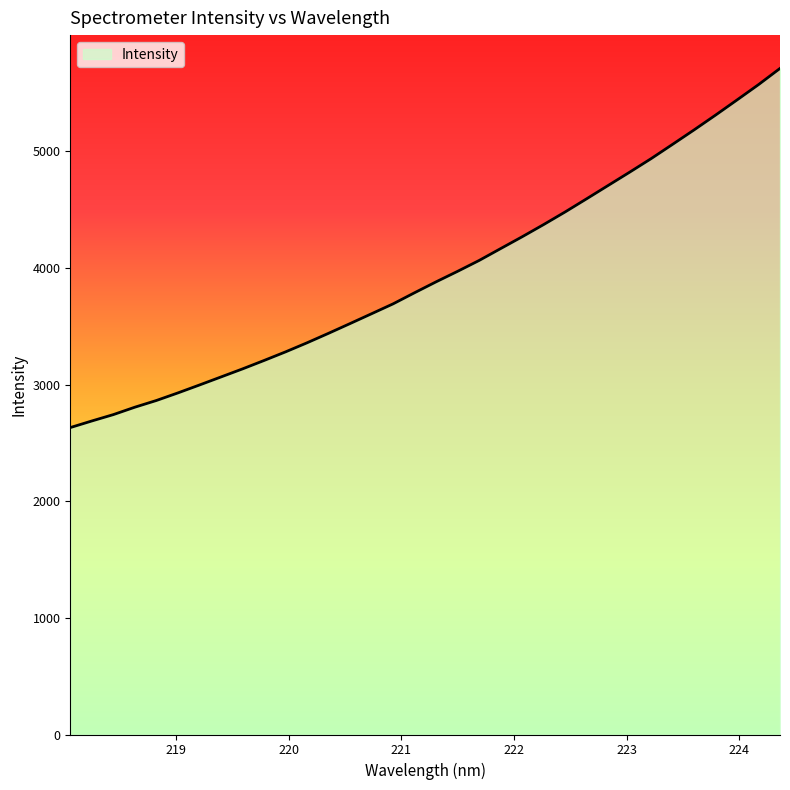

What is the average value?

3949.0